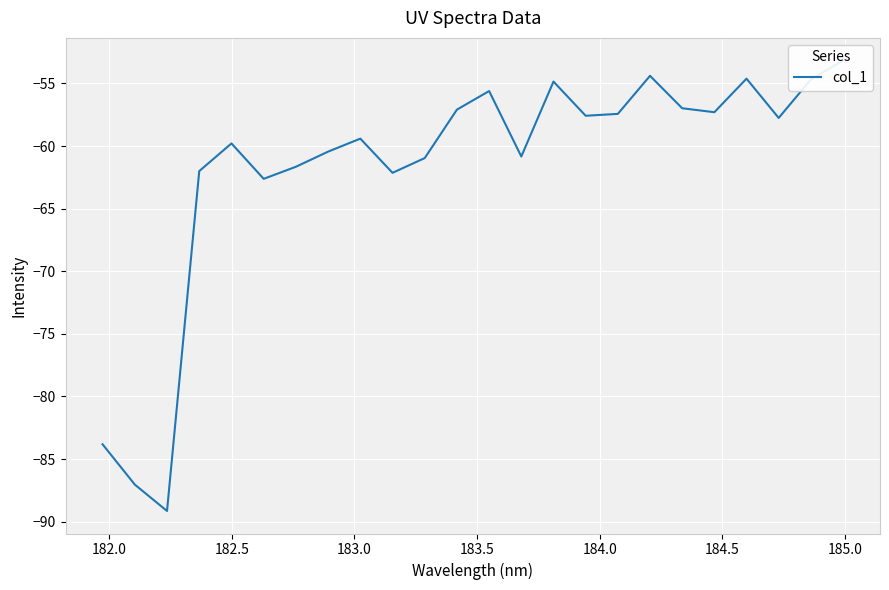

What is the difference between the maximum and minimum values?

36.0